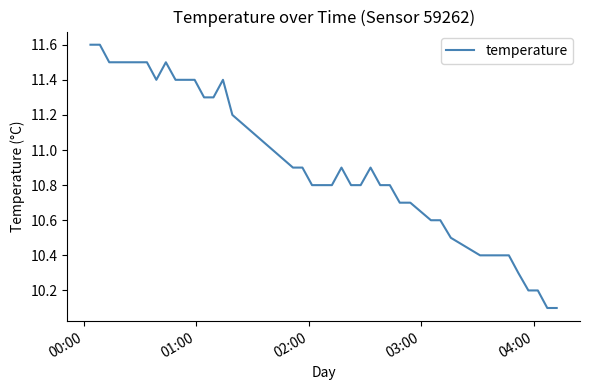

What is the difference between the maximum and minimum values?

1.5